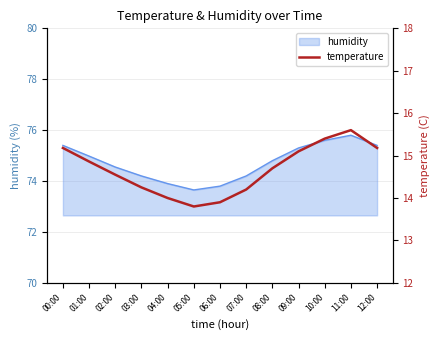

How many points are lower than both their immediate neighbors (excluding endpoints)?

1